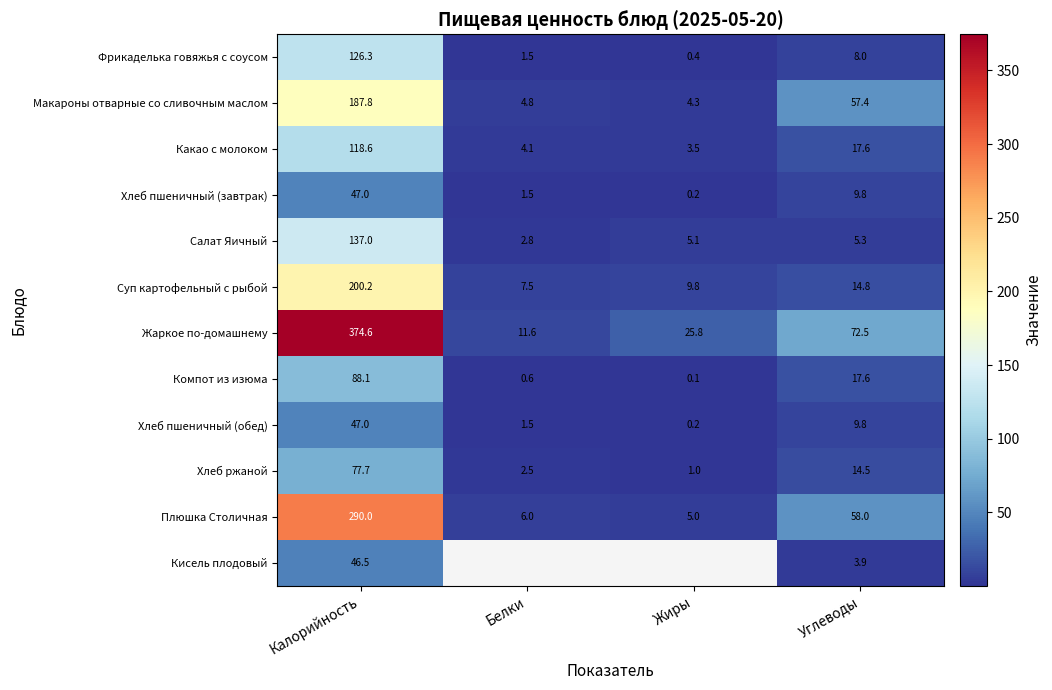

The Плюшка Столичная series shows 5.0 at Жиры. True or false?

True